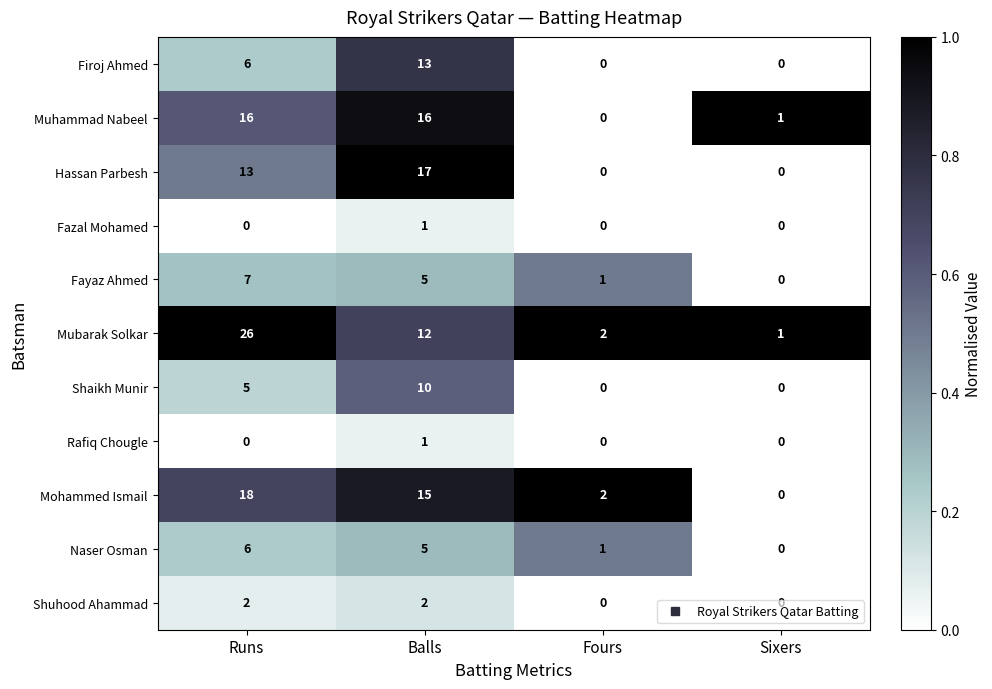

Is it true that Muhammad Nabeel equals 8 at Fours?

False